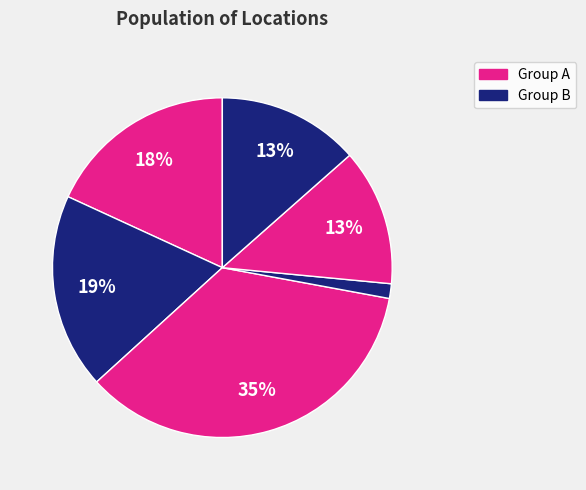

How many segments does this pie chart have?

6